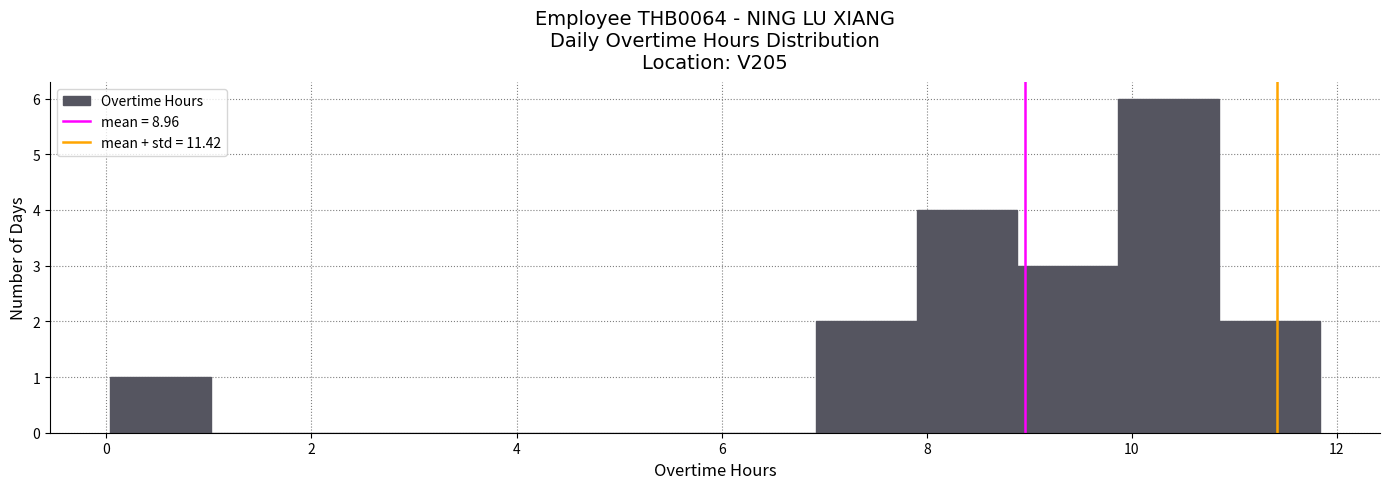

Reading left to right, transcribe this chart: for each bar, give the range it covers on the x-axis and its height. Neither the bar edges nor the heights are printed on the chart, so give them approximately, as read against the axes.

0.0 to 1.0: 1
1.0 to 2.0: 0
2.0 to 3.0: 0
3.0 to 4.0: 0
4.0 to 5.0: 0
5.0 to 6.0: 0
6.0 to 7.0: 0
7.0 to 8.0: 2
8.0 to 8.8: 4
8.8 to 9.8: 3
9.8 to 10.8: 6
10.8 to 11.8: 2